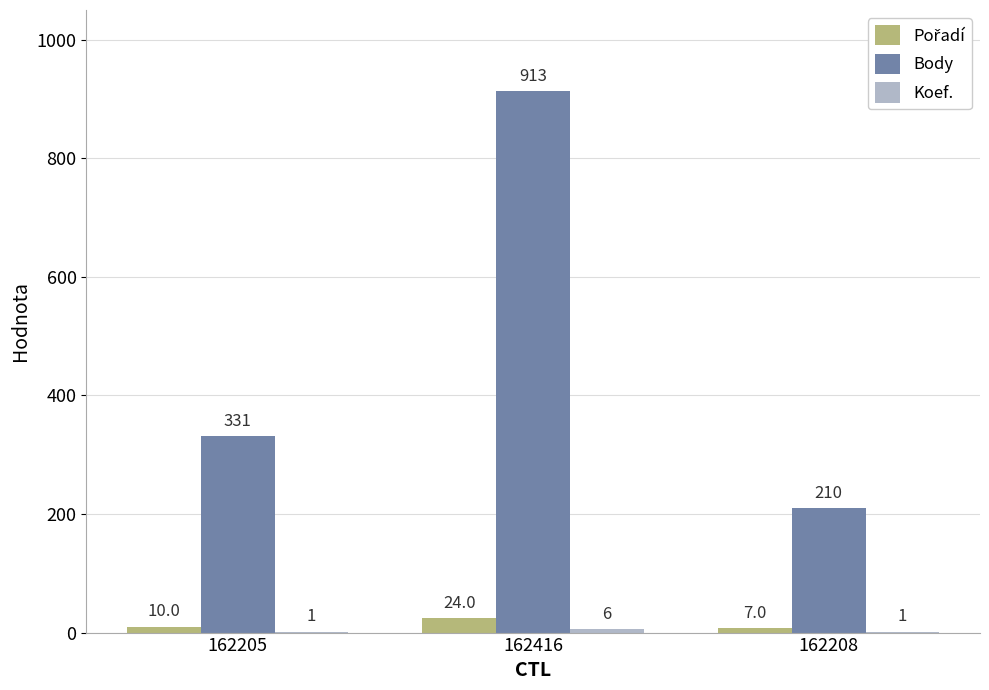

What value does the Body series have at 162416?

913